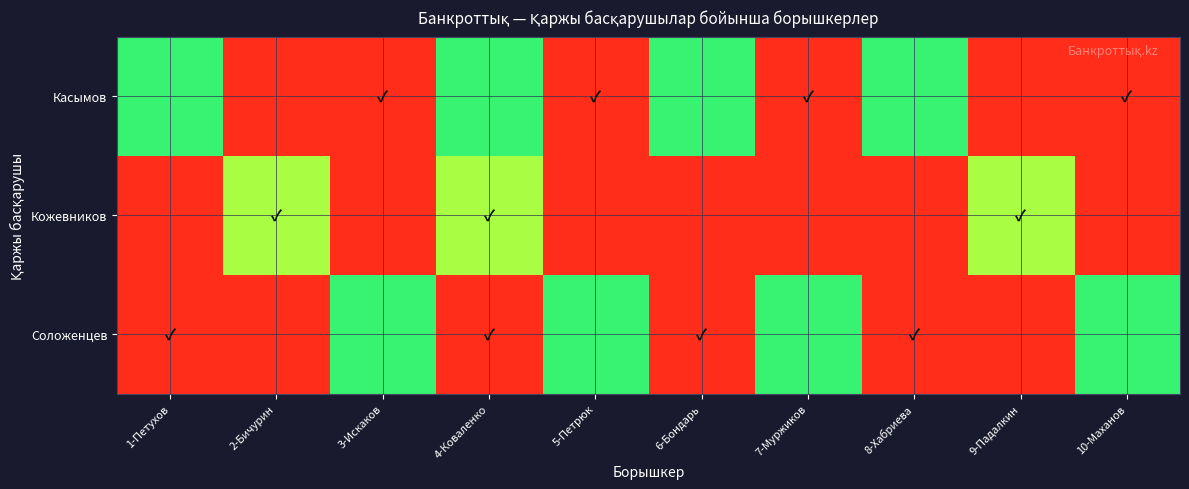

Which has a higher value, 8-Хабриева or 3-Искаков?

3-Искаков